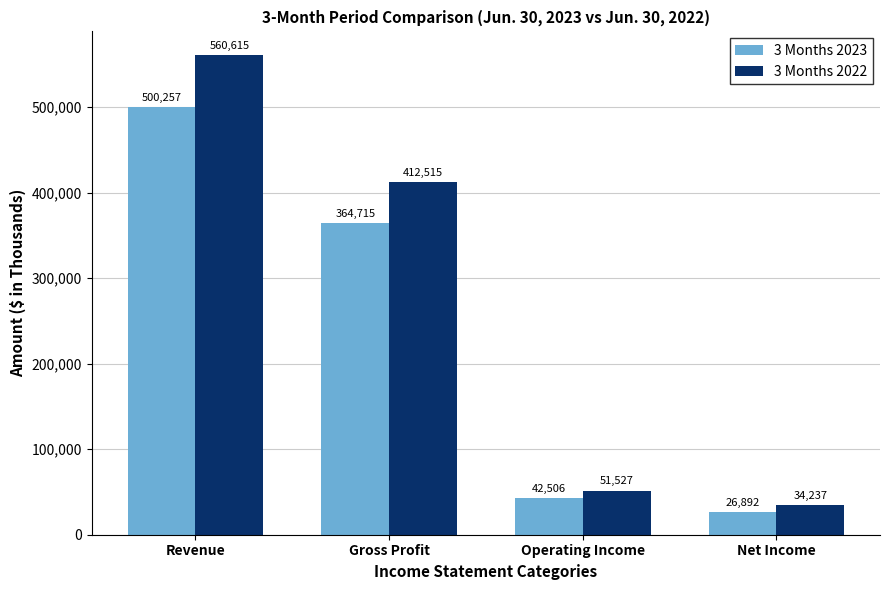

How many data points does each series have?

4